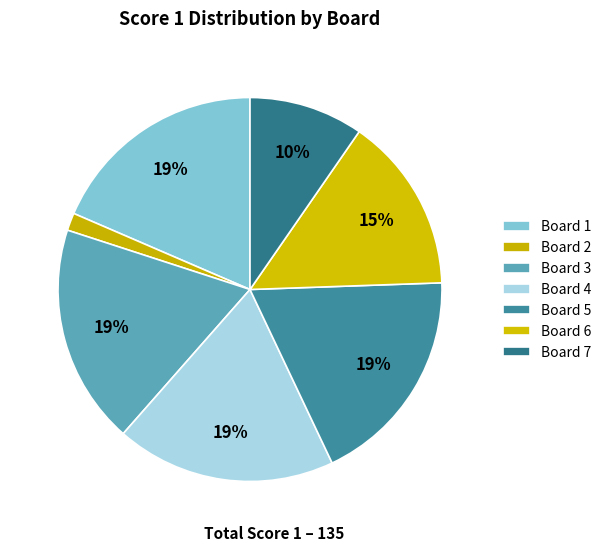

How many segments does this pie chart have?

7